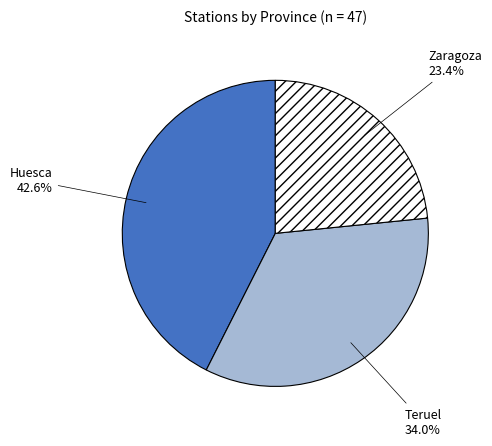

To the nearest percent, what percentage of the pie is Zaragoza?

23%